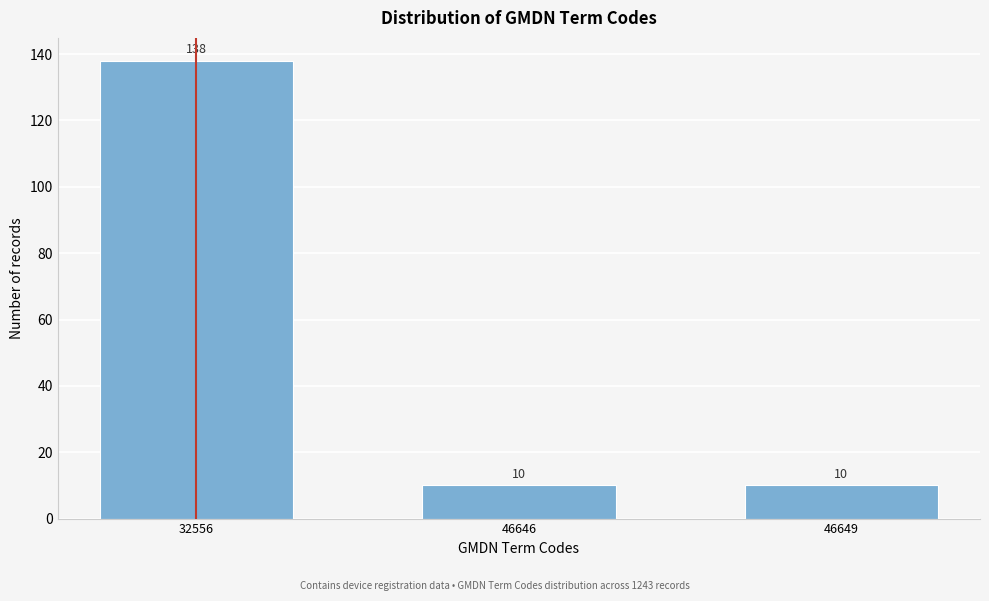

Reading left to right, extract all data points from this chart.

32556=138	46646=10	46649=10